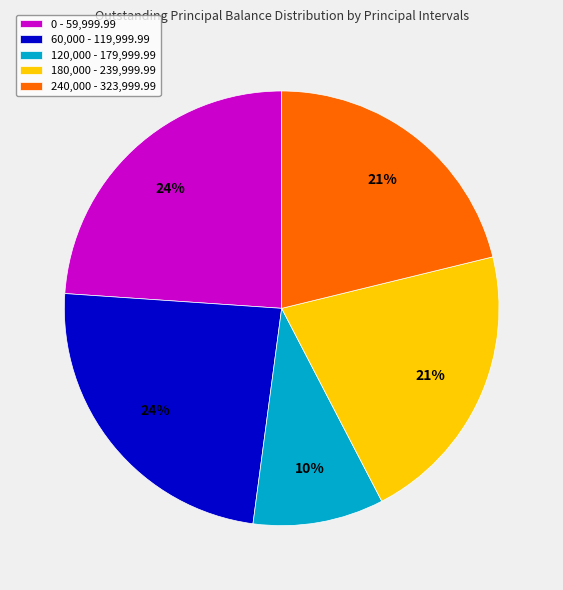

True or false: 60,000 - 119,999.99 accounts for 11% of the total.

False